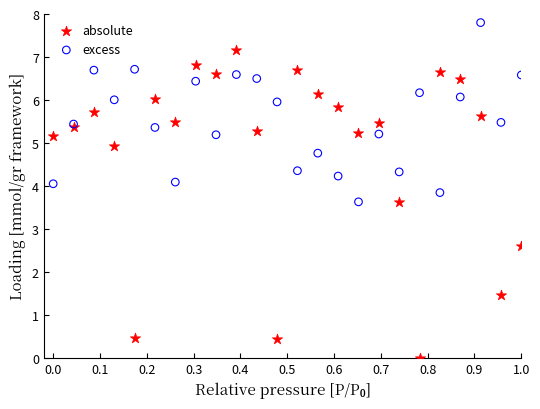

Which series contains the lowest Y value?

absolute